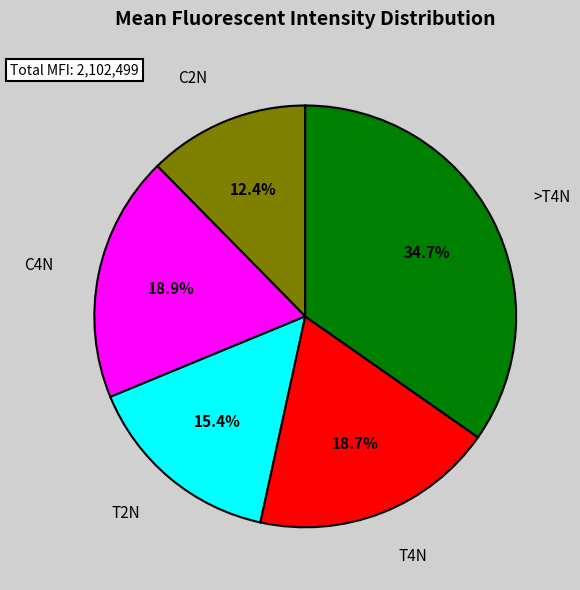

Is there any slice that represents more than half of the pie?

No